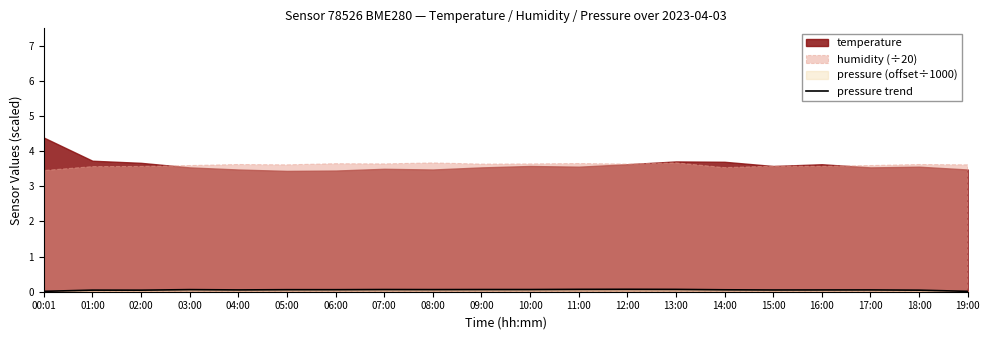

Reading right to left, list all the values displayed in this chart.

0.0	0.0	0.1	0.1	0.0	0.1	0.1	0.1	0.1	0.1	0.1	0.1	0.1	0.1	0.1	0.1	0.1	0.0	0.0	0.0